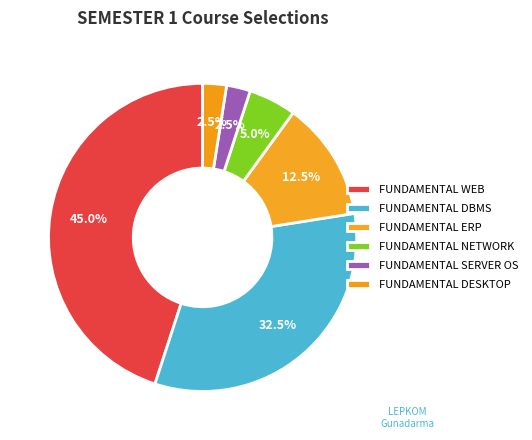

Which category has the biggest portion of the pie?

FUNDAMENTAL WEB